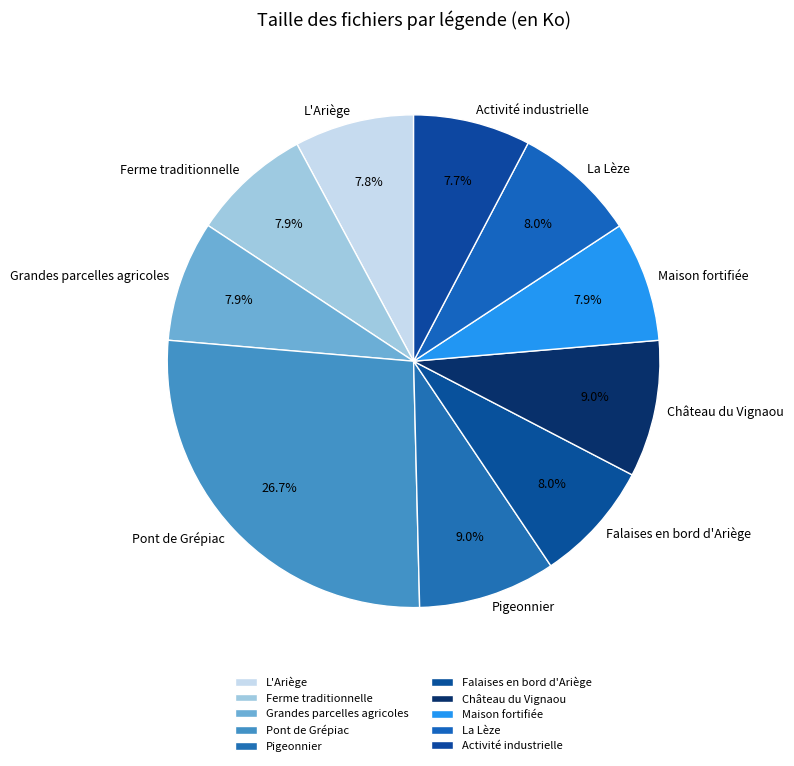

Between Château du Vignaou and Pont de Grépiac, which is larger?

Pont de Grépiac